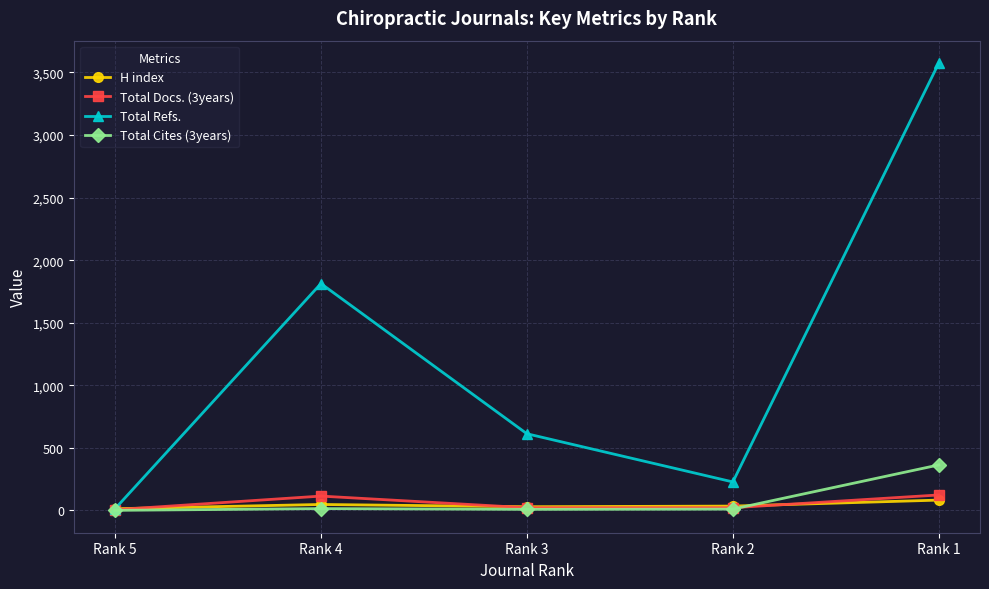

List the series in order of their peak value, lowest first.

H index, Total Docs. (3years), Total Cites (3years), Total Refs.